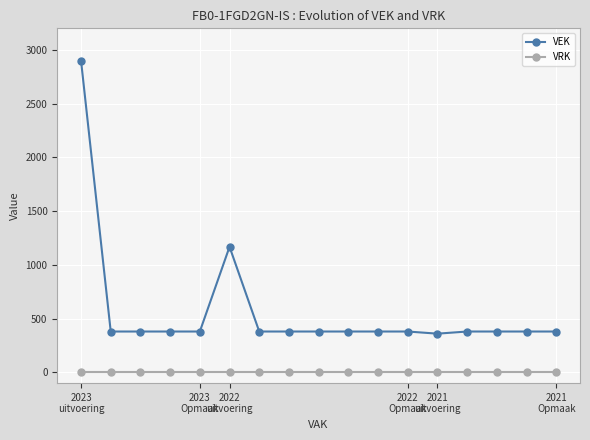

Rank the series by their average value, from lowest to highest.

VRK, VEK